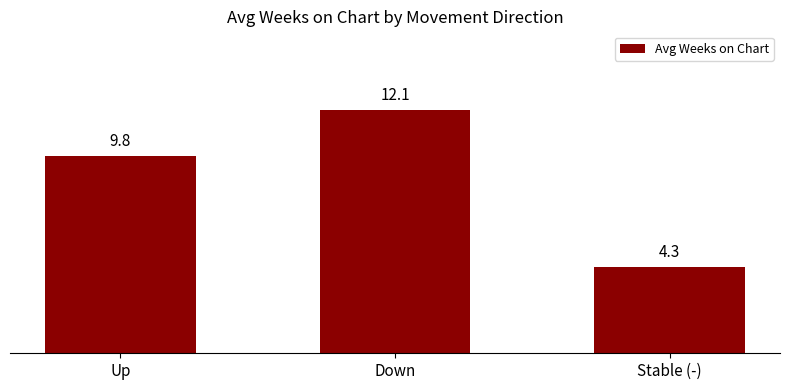

Where is the data nearest to the value 8?

Up